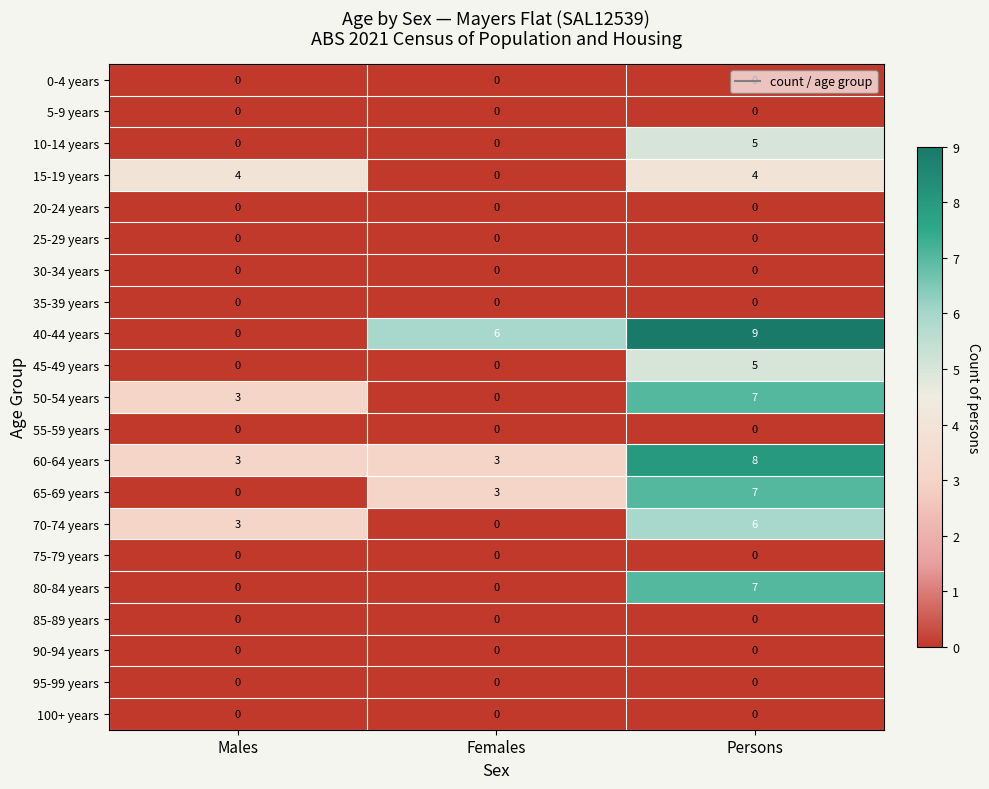

What is the difference between the highest and lowest values at Females?

6